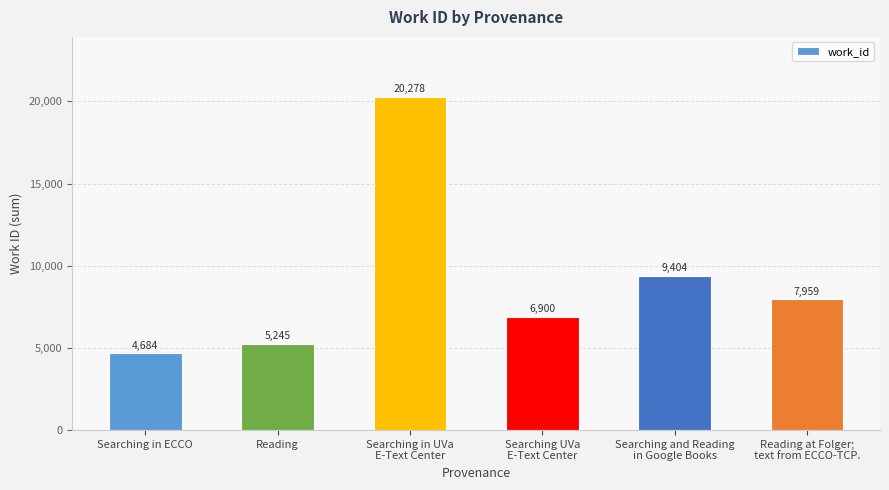

Which label corresponds to the largest value in the chart?

Searching in UVa
E-Text Center